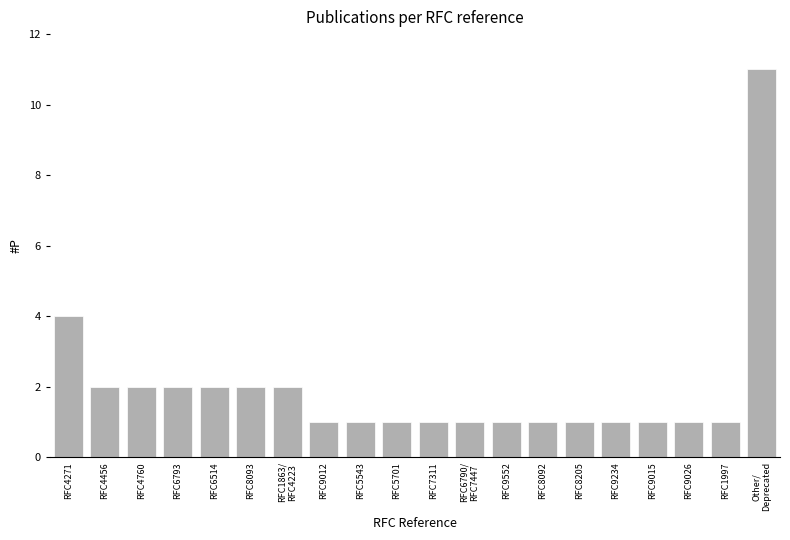

Between Other/
Deprecated and RFC9015, which is larger?

Other/
Deprecated